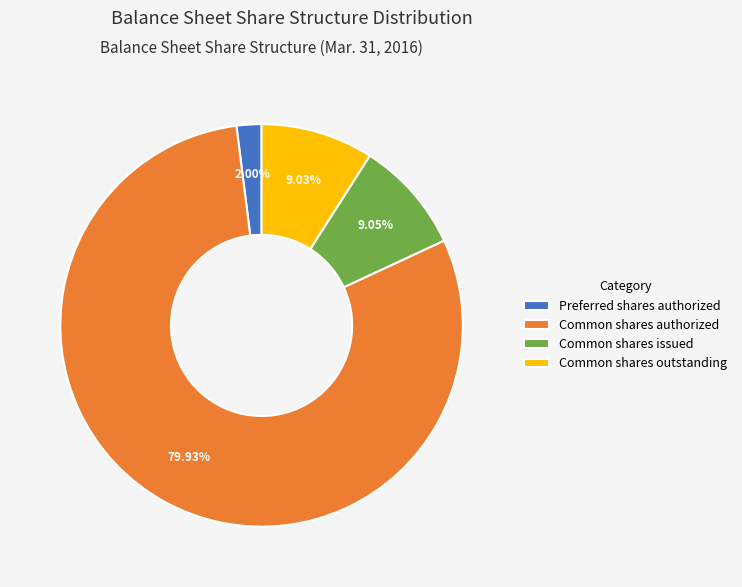

The Common shares outstanding slice represents 9% of the pie. True or false?

True